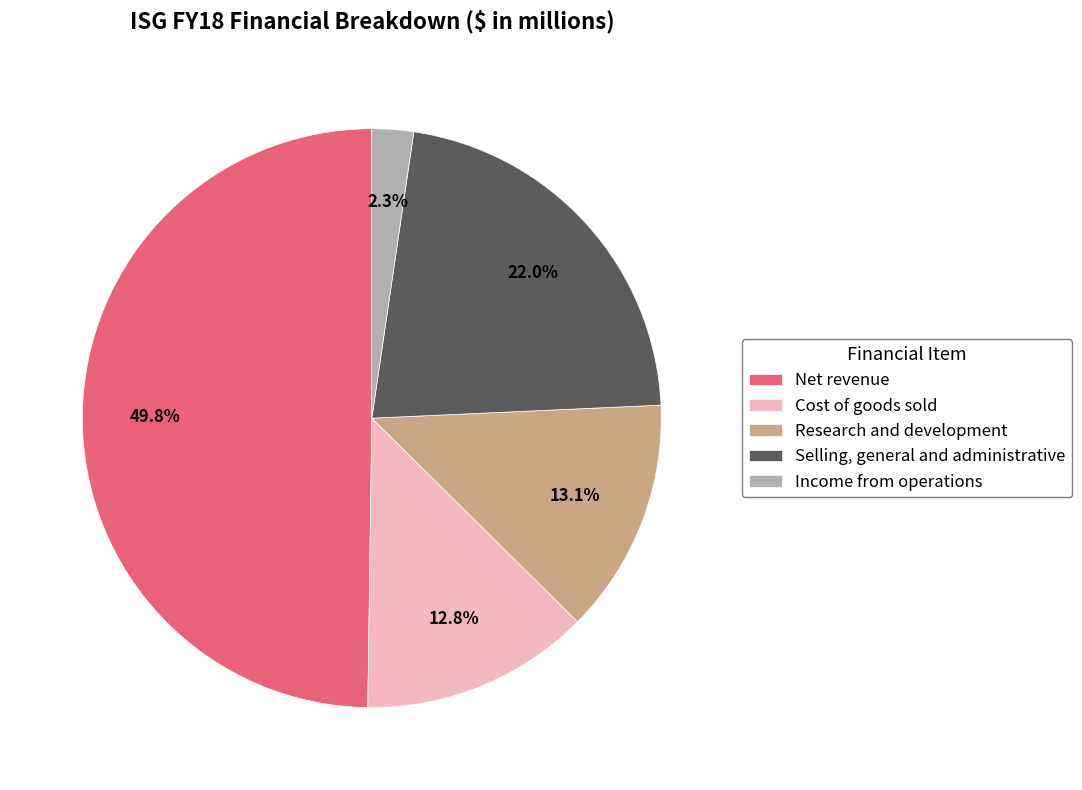

What is the smallest slice in the pie chart?

Income from operations